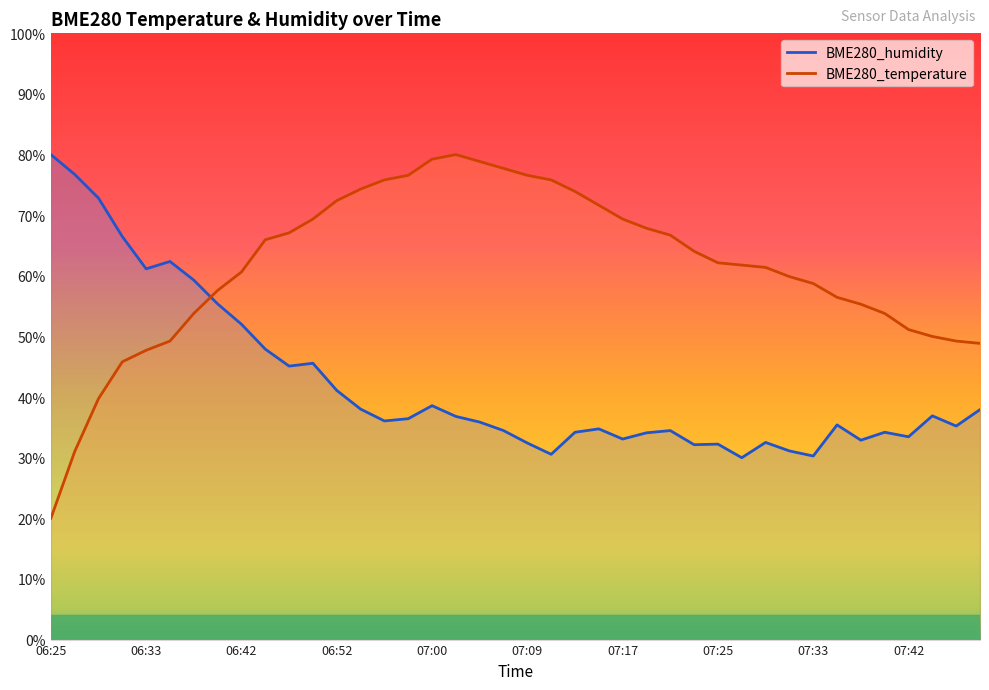

At which category does BME280_humidity reach its first local valley?

06:33